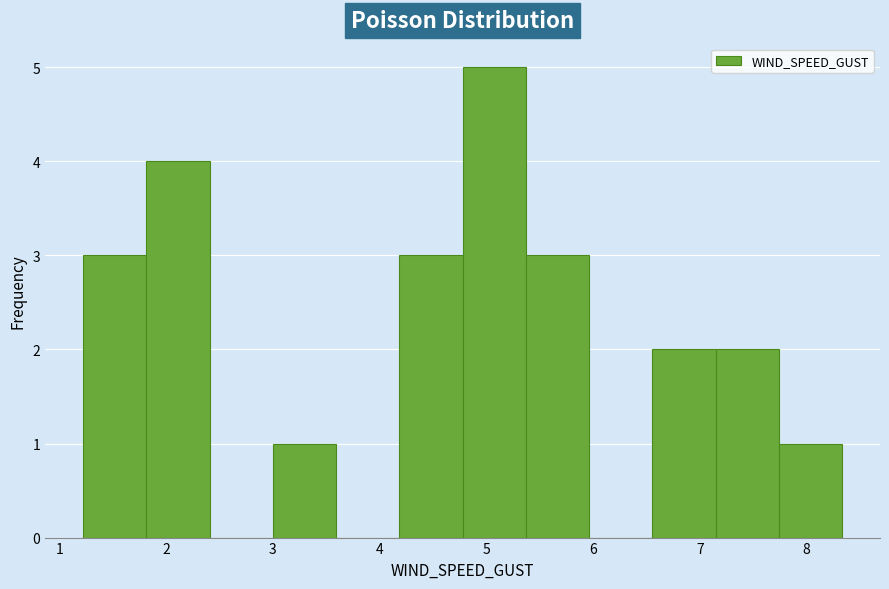

Reading left to right, list every bar in this chart as the range it spans on the x-axis followed by its height. Neither the bar edges nor the heights are printed on the chart, so give them approximately, as read against the axes.

1.2 to 1.8: 3
1.8 to 2.4: 4
2.4 to 3.0: 0
3.0 to 3.6: 1
3.6 to 4.2: 0
4.2 to 4.8: 3
4.8 to 5.4: 5
5.4 to 6.0: 3
6.0 to 6.6: 0
6.6 to 7.1: 2
7.1 to 7.7: 2
7.7 to 8.3: 1